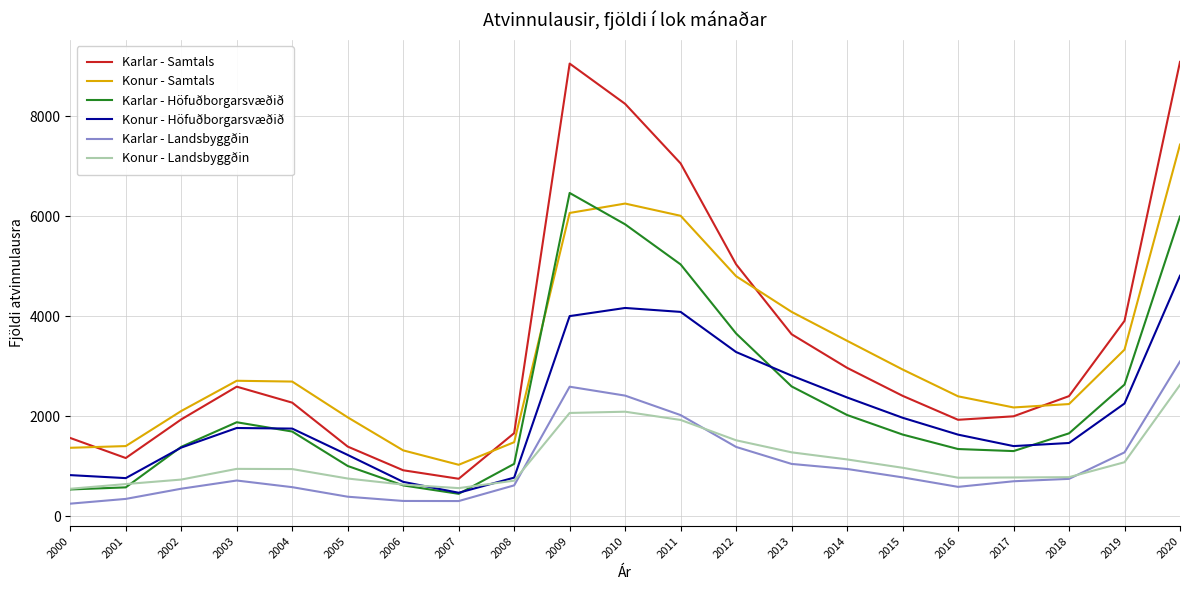

What is the maximum value for Konur - Höfuðborgarsvæðið?

4810